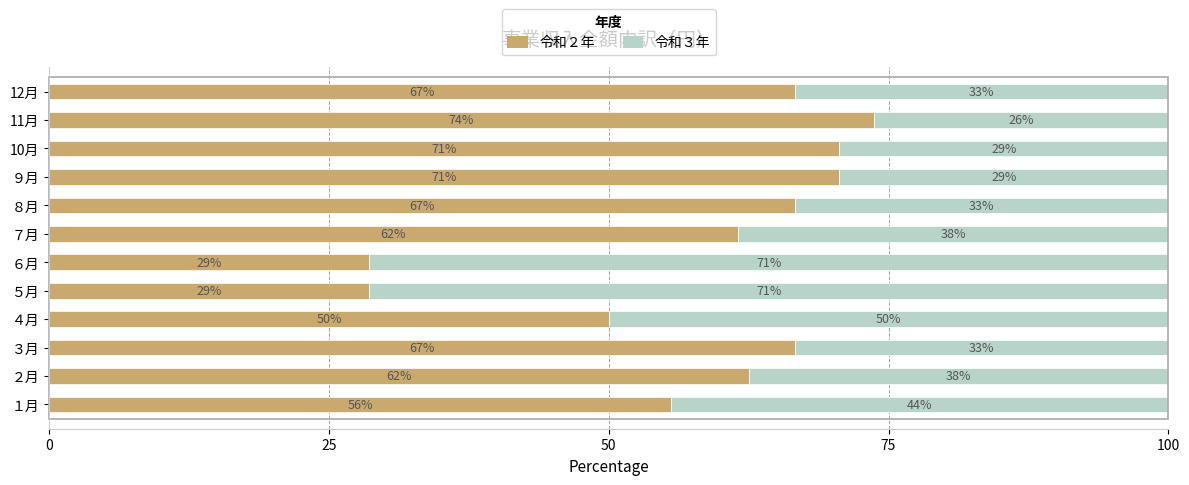

Which series has the largest total across all categories?

令和２年